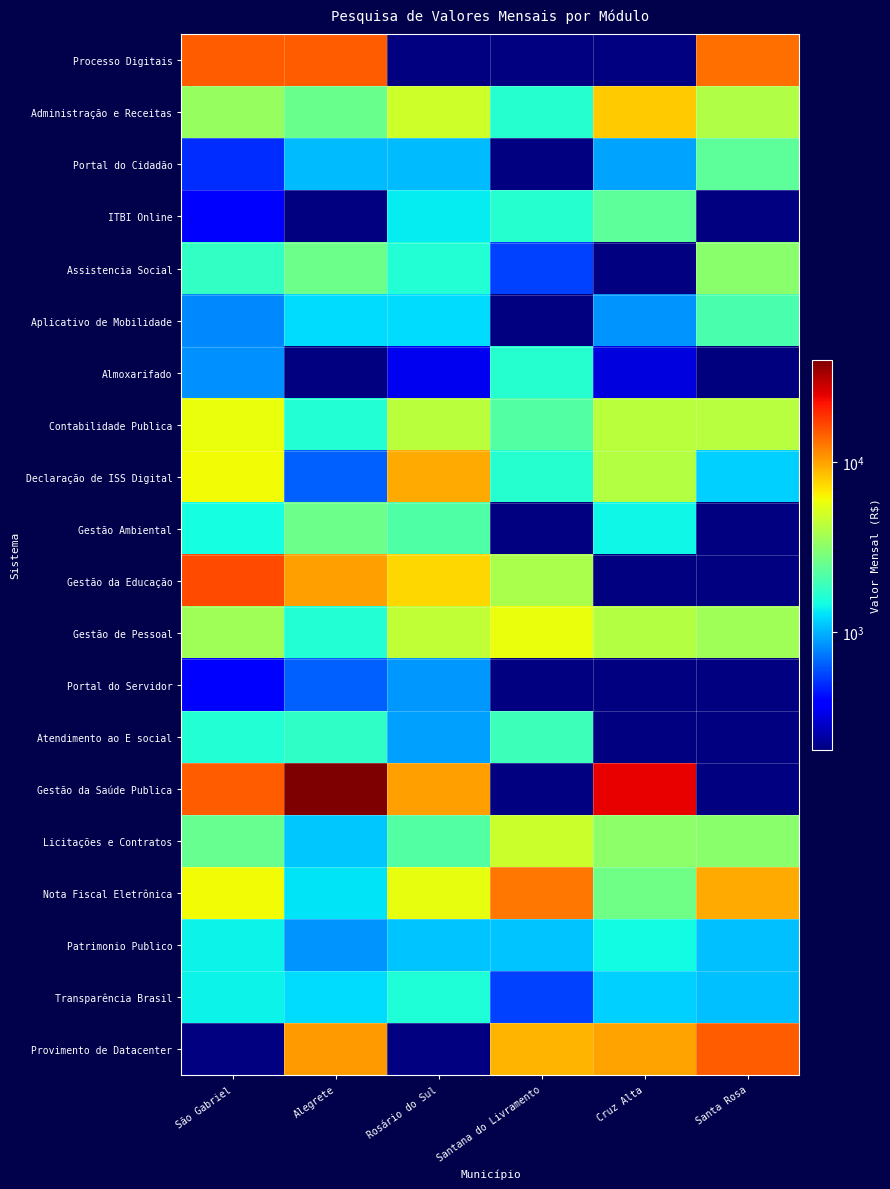

List the labels in order of Patrimonio Publico value, largest first.

Cruz Alta, São Gabriel, Santana do Livramento, Rosário do Sul, Santa Rosa, Alegrete